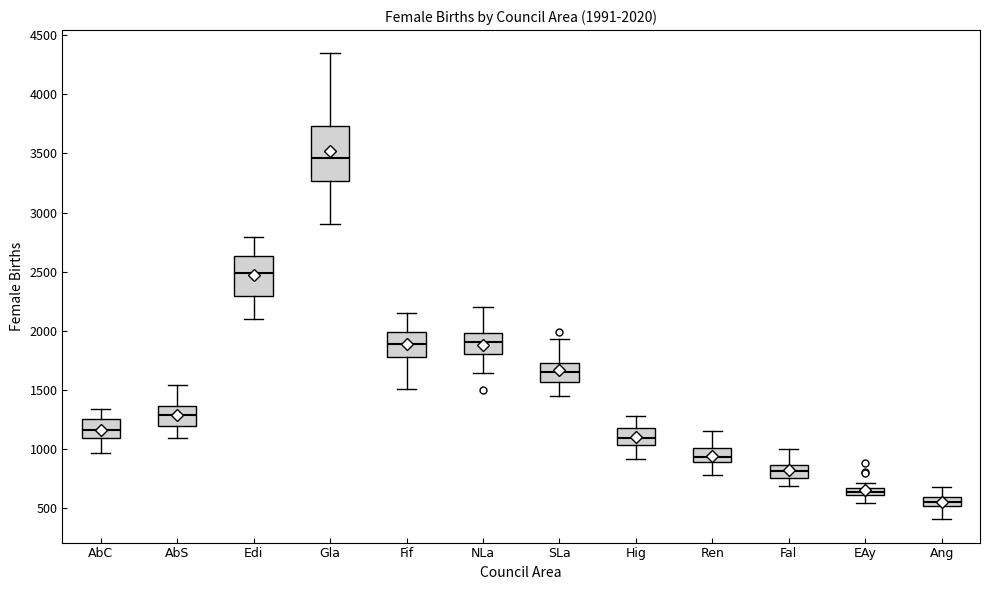

Comparing the boxes themselves (not the whiskers), which one is the tallest?

Gla